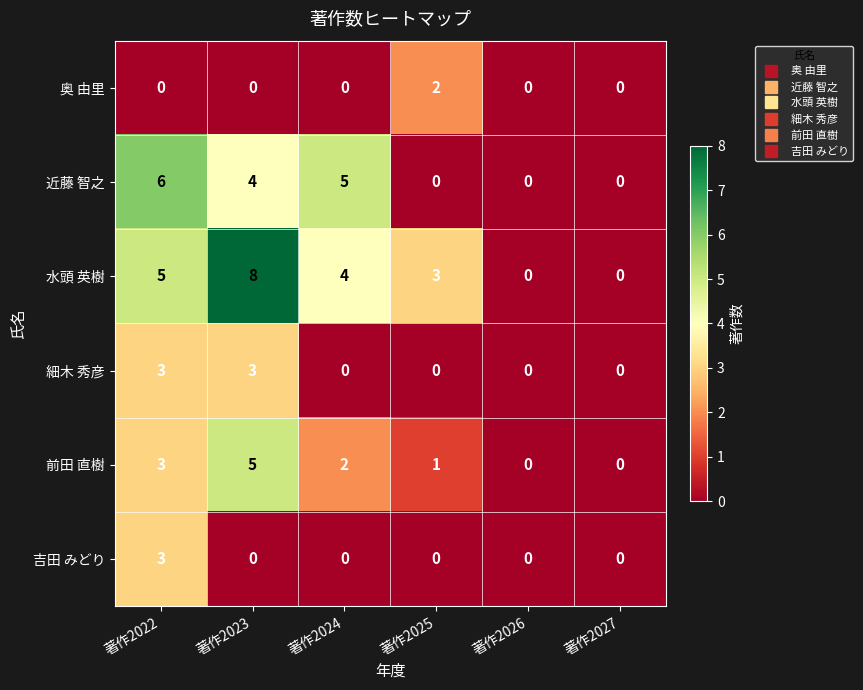

True or false: 近藤 智之 has a value of 7 at 著作2024.

False